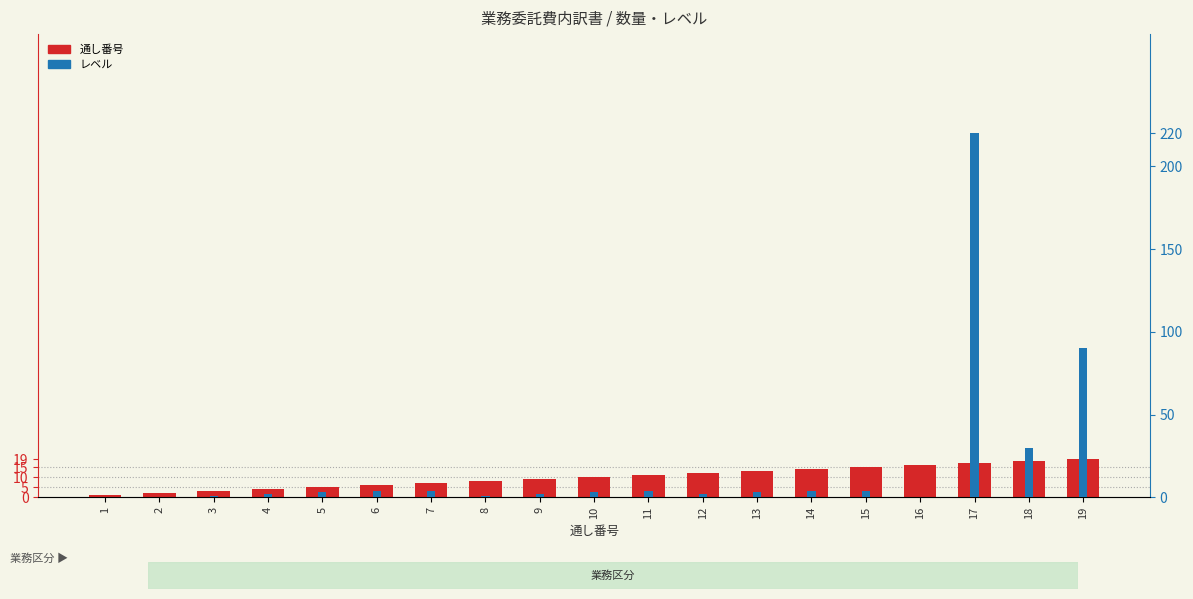

Which series has the largest total across all categories?

レベル